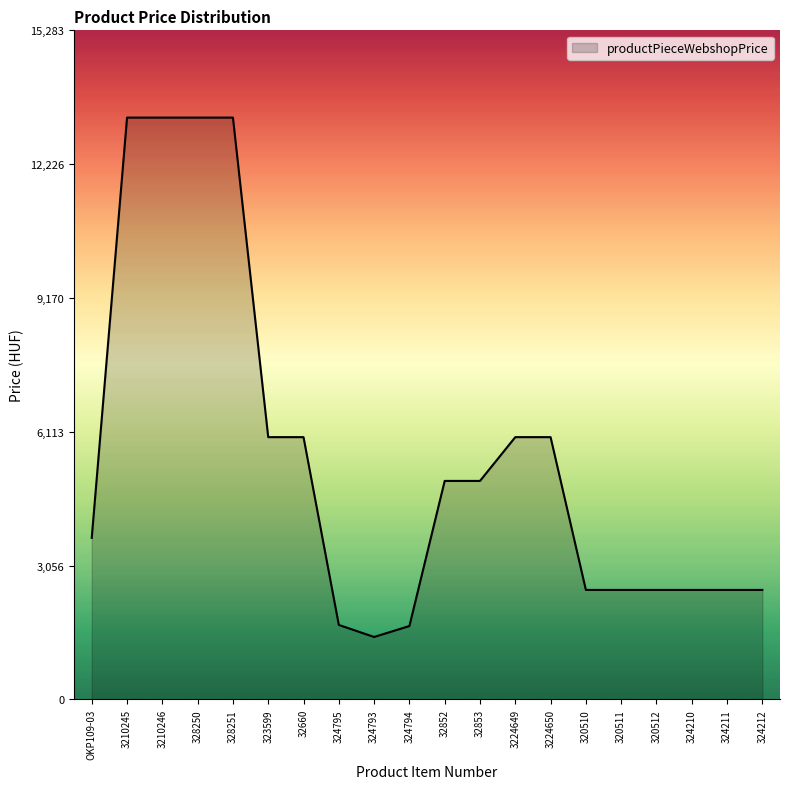

Is it true that the value at 32660 is 5990?

True